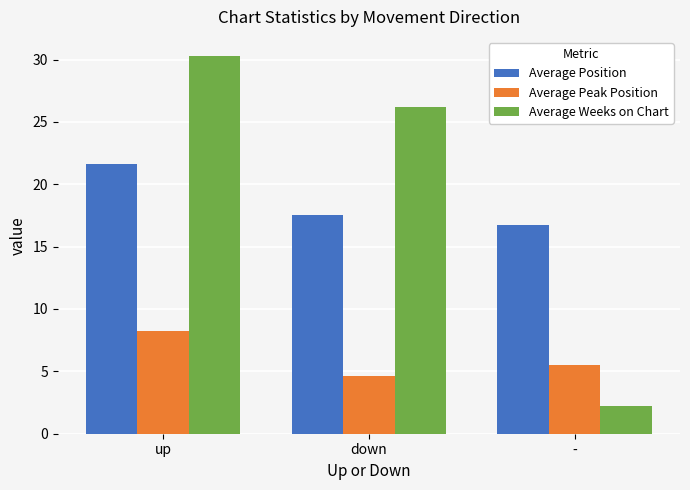

Which series has the largest total across all categories?

Average Weeks on Chart